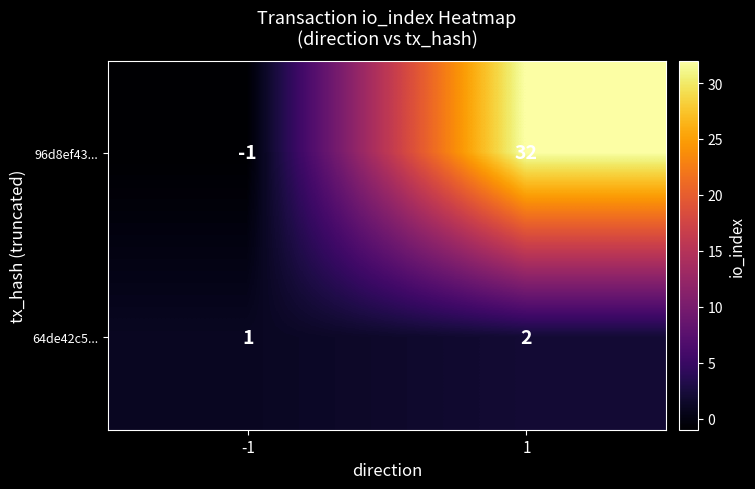

What is the difference between the 96d8ef43... values at -1 and 1?

33